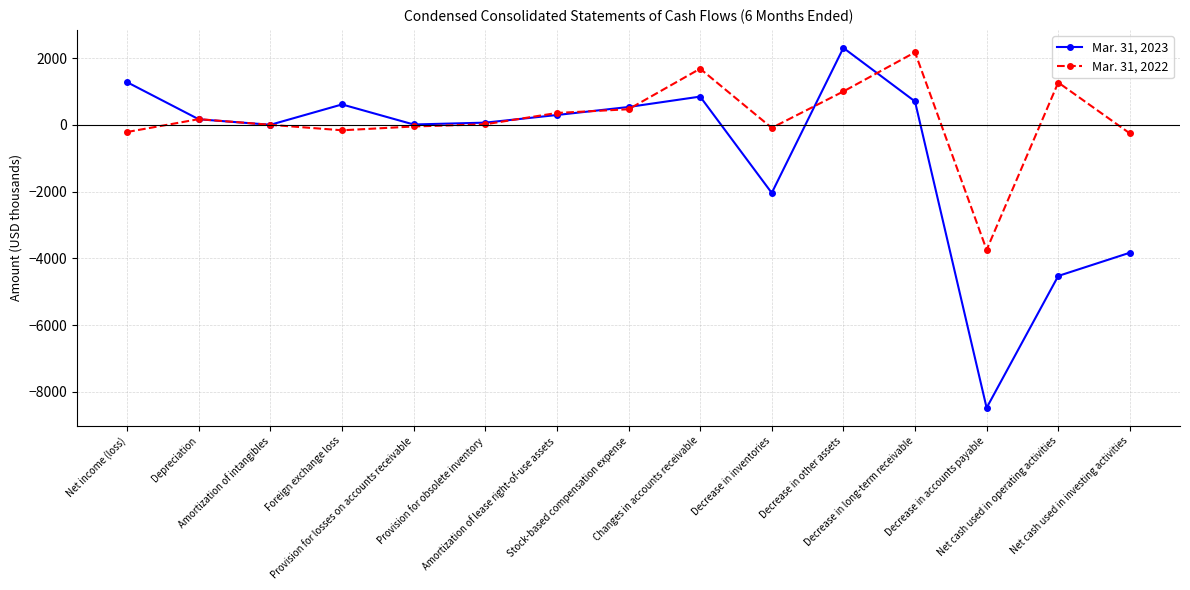

The Mar. 31, 2022 series shows 5 at Amortization of intangibles. True or false?

True